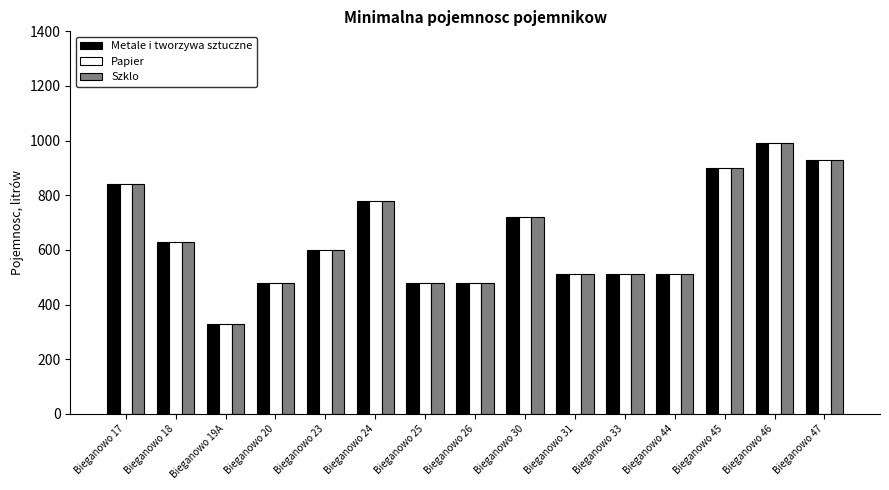

What is the value of the Szklo bar at the 15th from the left?

930